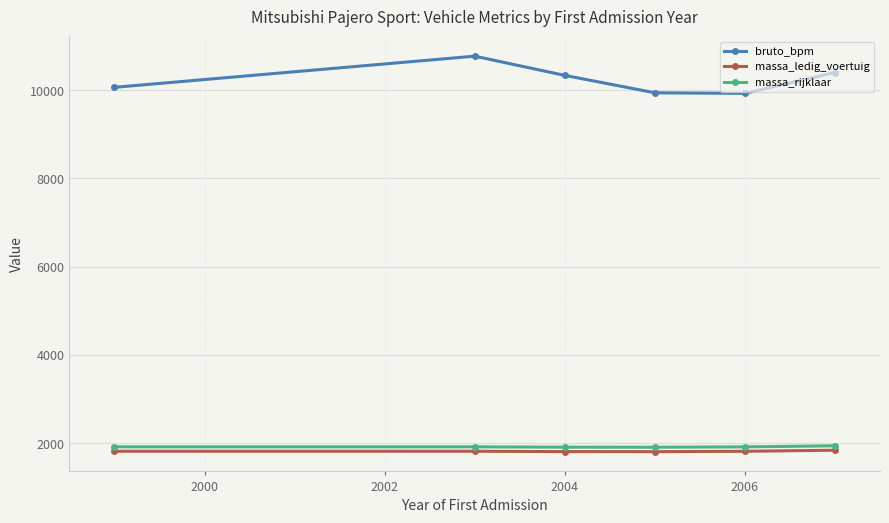

What is the value of the massa_ledig_voertuig point at the 1st from the left?

1820.0